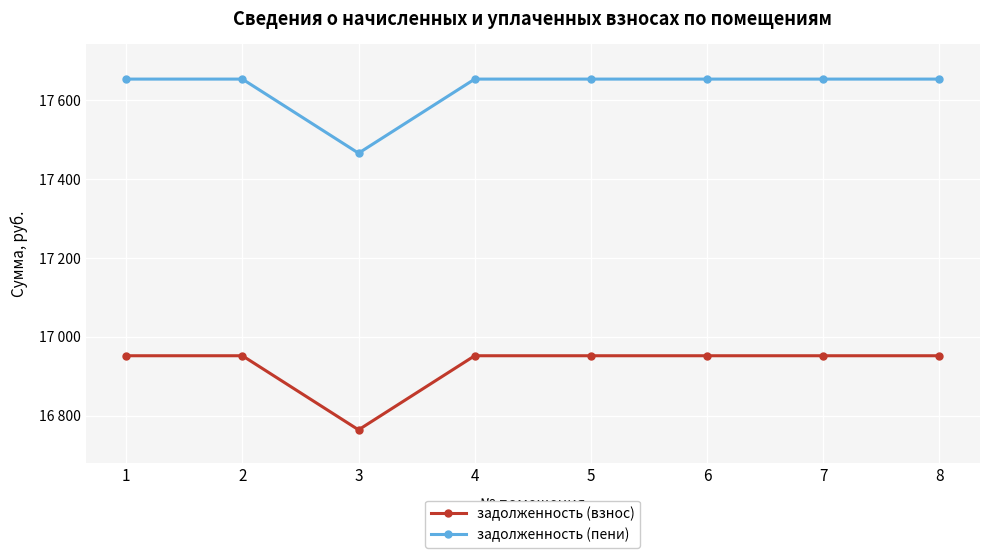

At 7, list the series in order from largest to smallest.

задолженность (пени), задолженность (взнос)